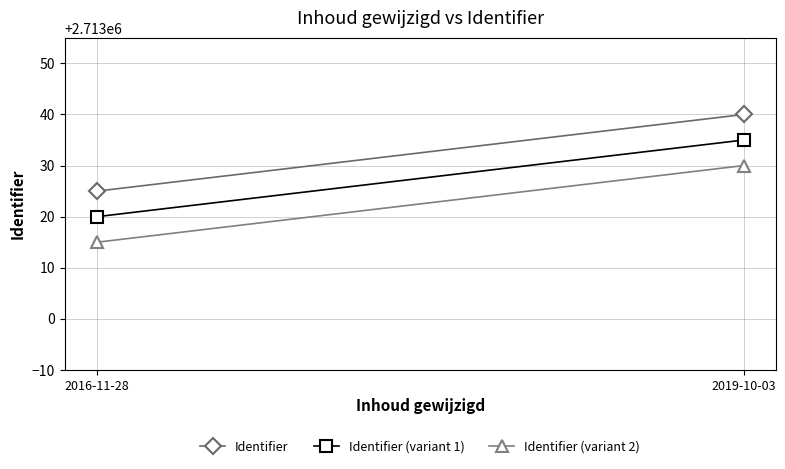

How many distinct data groups are displayed?

3